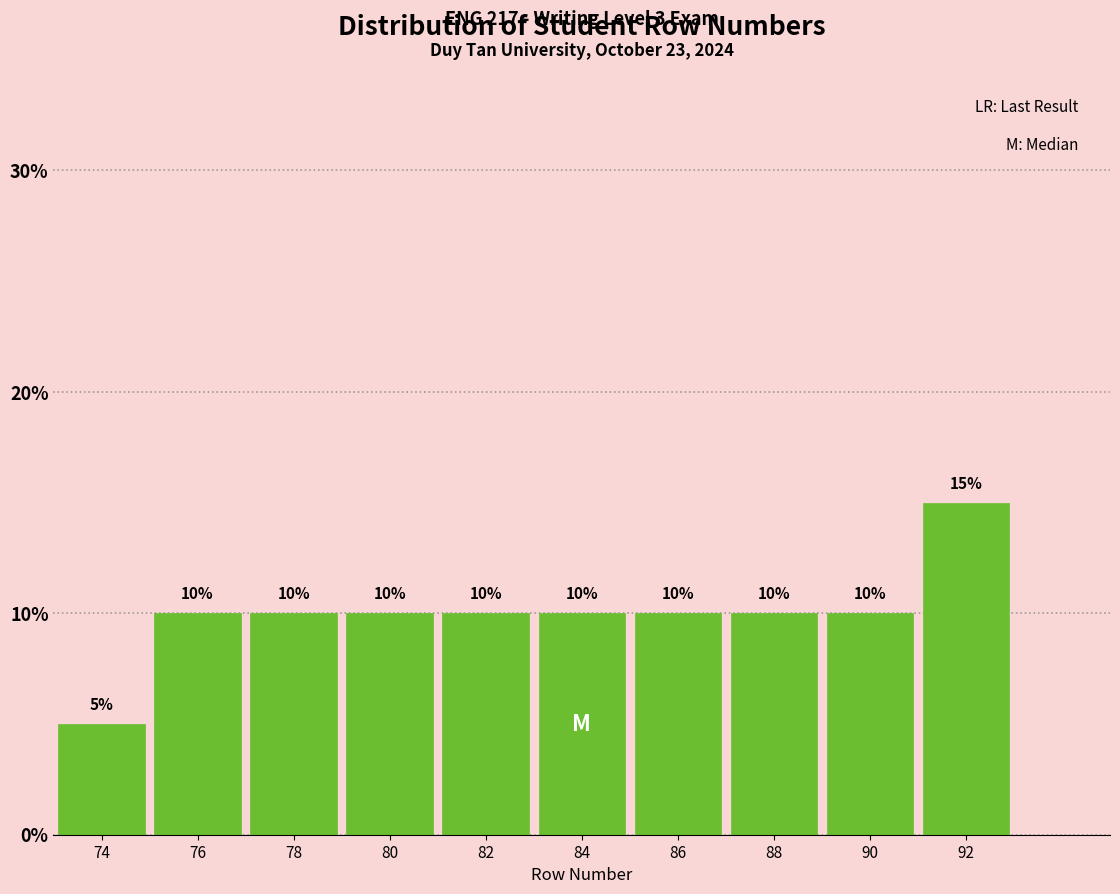

Reading left to right, what are all the values shown in this chart?

5	10	10	10	10	10	10	10	10	15